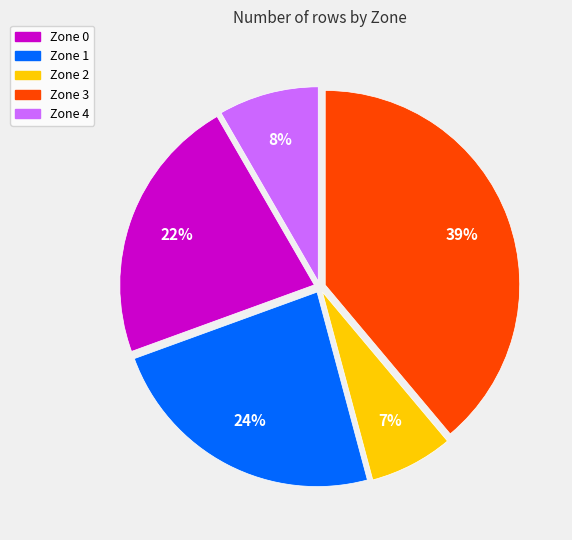

To the nearest percent, what is the average slice percentage?

20%